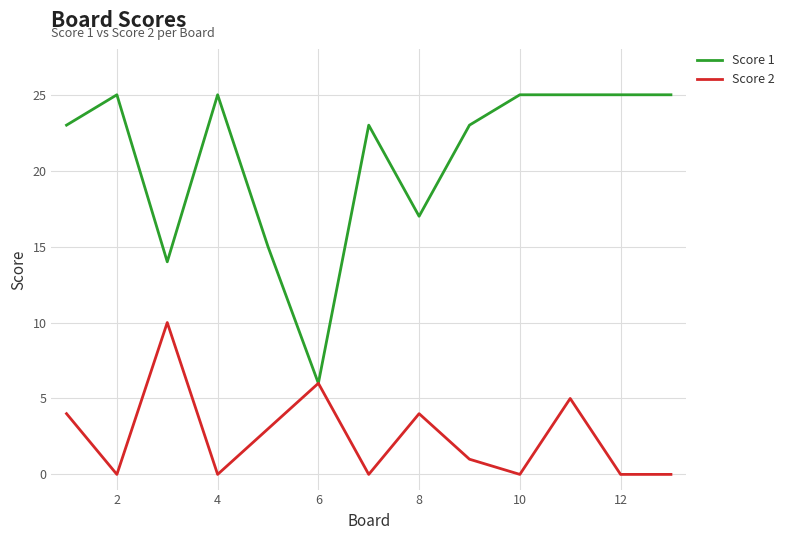

What is the highest value of the Score 2 series?

10